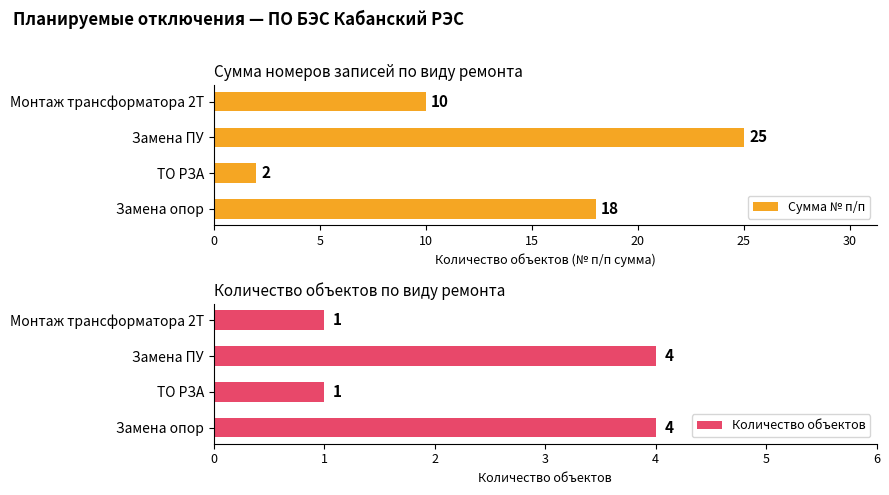

How many data points in Количество объектов are less than 4?

2